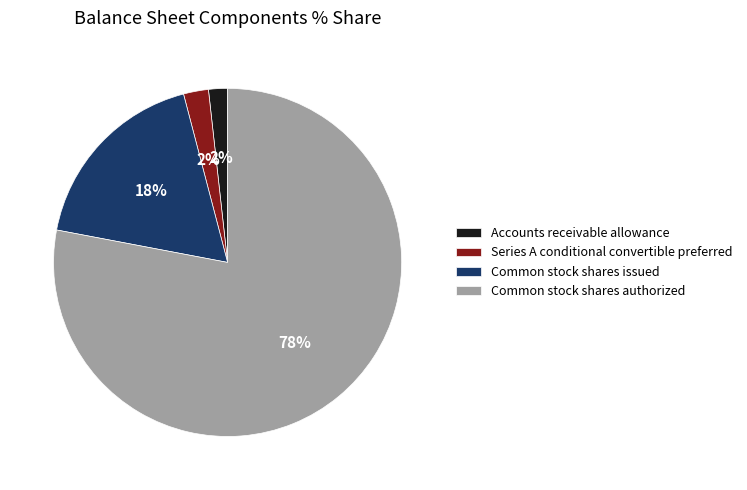

Count the number of slices in the pie.

4